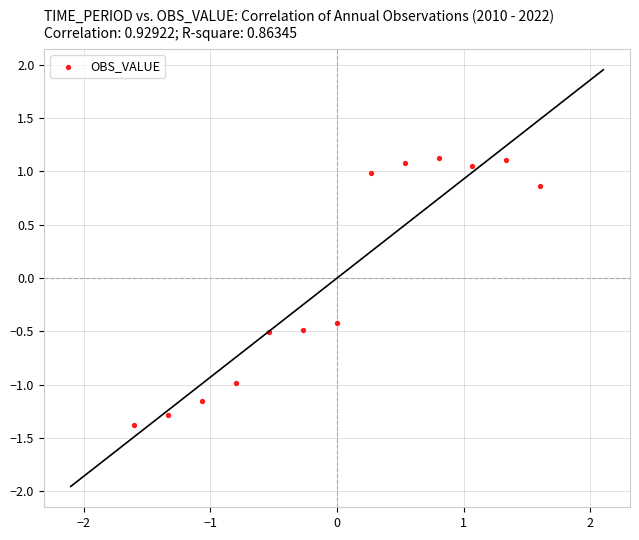

What Y value in the scatter plot is closest to 0?

-0.4